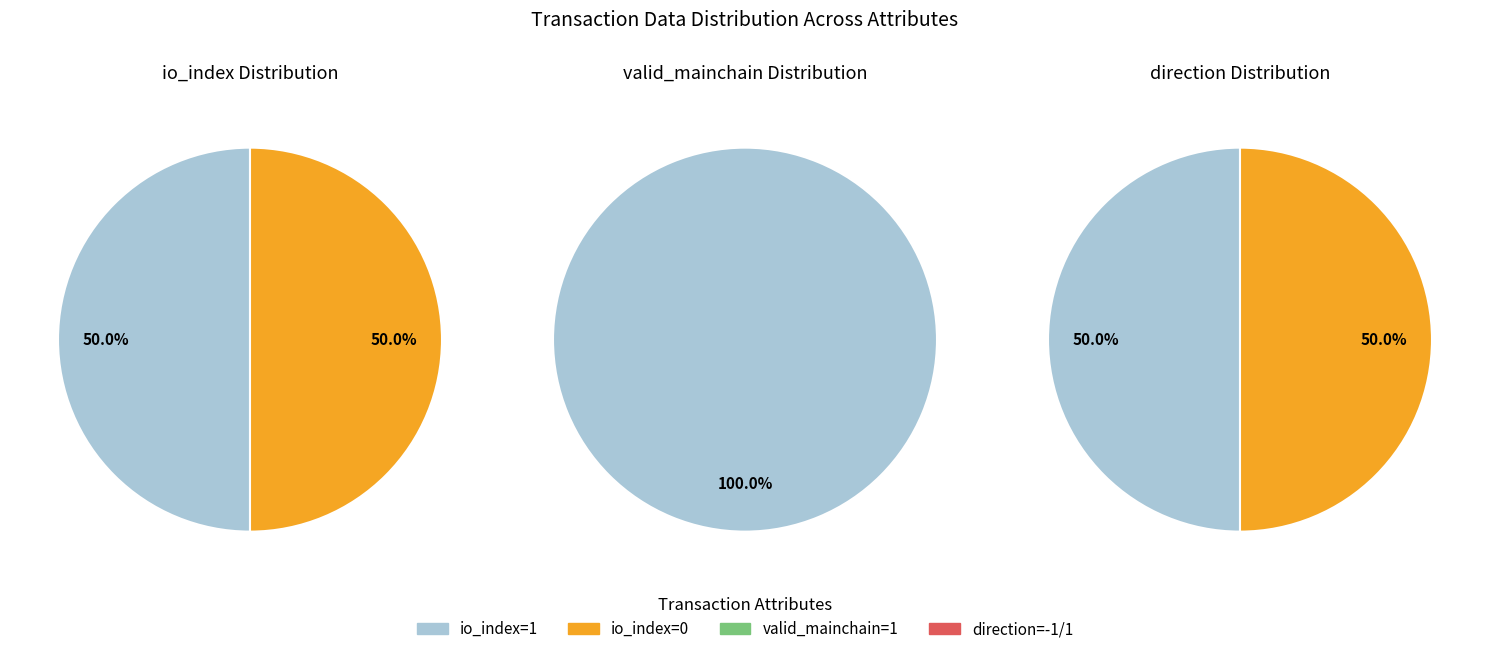

To the nearest percent, what percentage of the pie is 1?

50%